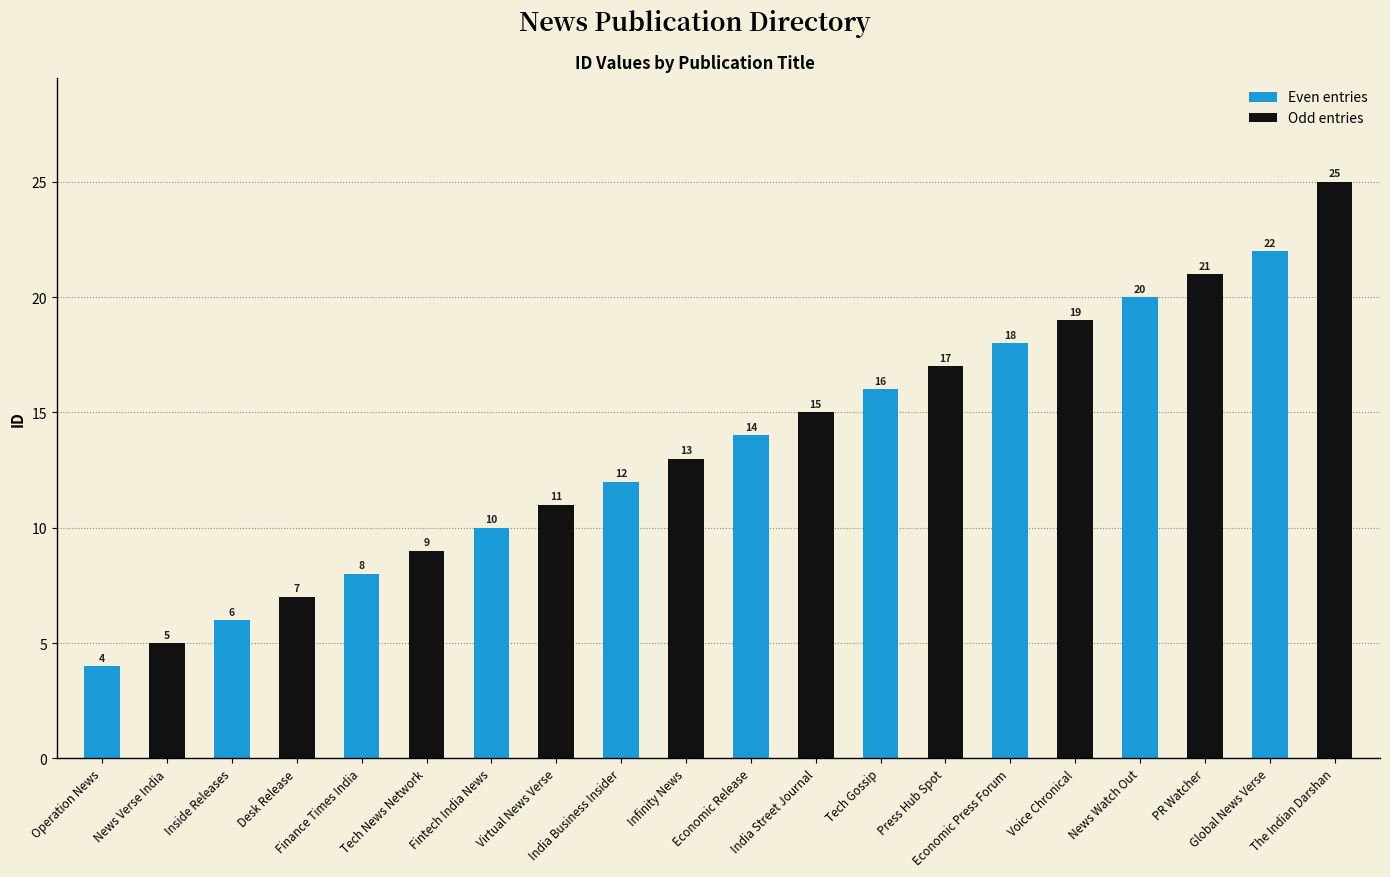

Count the Odd entries values in the range 9 to 19.

6